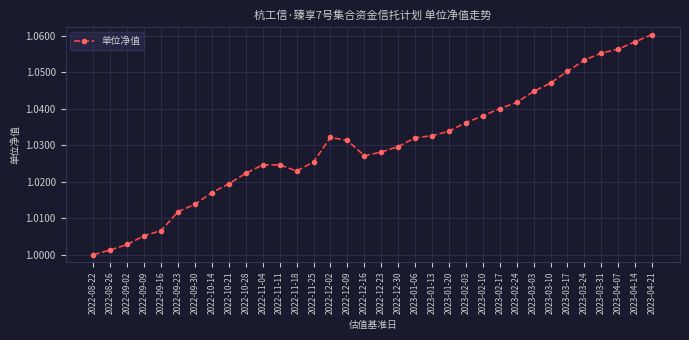

How many series are shown in this chart?

1